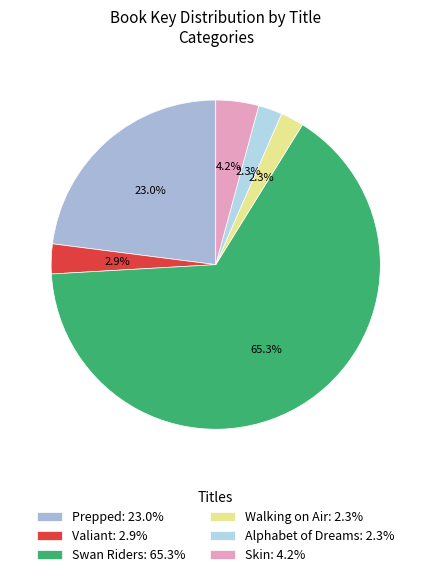

To the nearest percent, what portion does Walking on Air represent?

2%